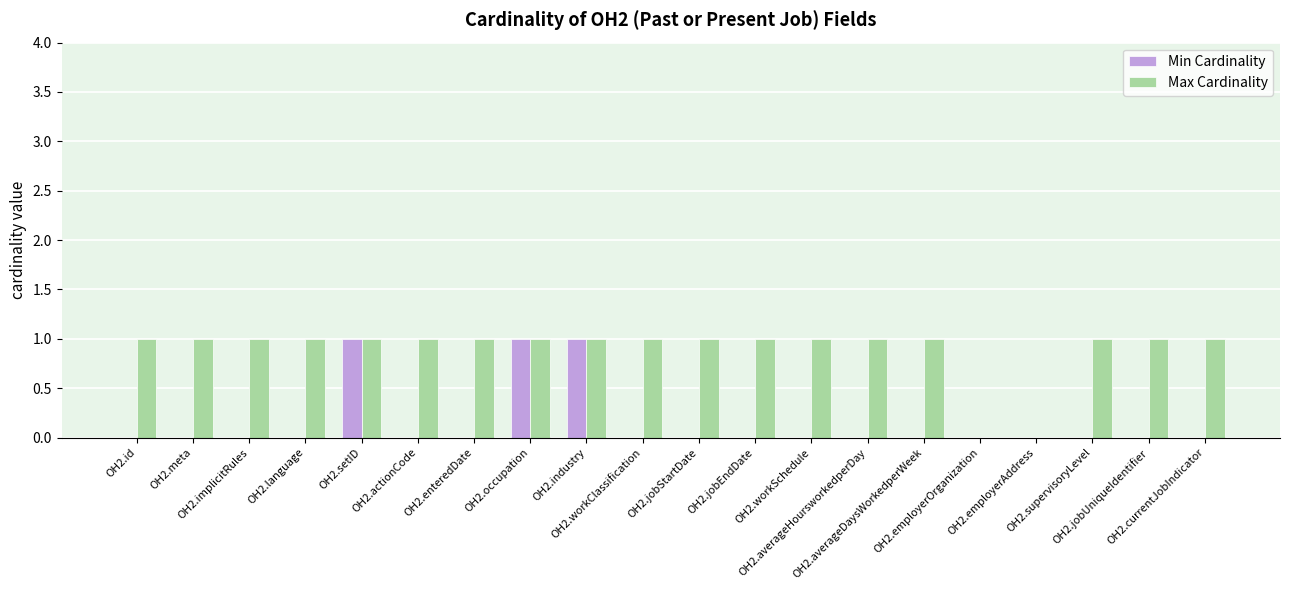

Reading right to left, what are all the values shown in this chart?

Min Cardinality: OH2.currentJobIndicator=0	OH2.jobUniqueIdentifier=0	OH2.supervisoryLevel=0	OH2.employerAddress=0	OH2.employerOrganization=0	OH2.averageDaysWorkedperWeek=0	OH2.averageHoursworkedperDay=0	OH2.workSchedule=0	OH2.jobEndDate=0	OH2.jobStartDate=0	OH2.workClassification=0	OH2.industry=1	OH2.occupation=1	OH2.enteredDate=0	OH2.actionCode=0	OH2.setID=1	OH2.language=0	OH2.implicitRules=0	OH2.meta=0	OH2.id=0
Max Cardinality: OH2.currentJobIndicator=1	OH2.jobUniqueIdentifier=1	OH2.supervisoryLevel=1	OH2.employerAddress=0	OH2.employerOrganization=0	OH2.averageDaysWorkedperWeek=1	OH2.averageHoursworkedperDay=1	OH2.workSchedule=1	OH2.jobEndDate=1	OH2.jobStartDate=1	OH2.workClassification=1	OH2.industry=1	OH2.occupation=1	OH2.enteredDate=1	OH2.actionCode=1	OH2.setID=1	OH2.language=1	OH2.implicitRules=1	OH2.meta=1	OH2.id=1